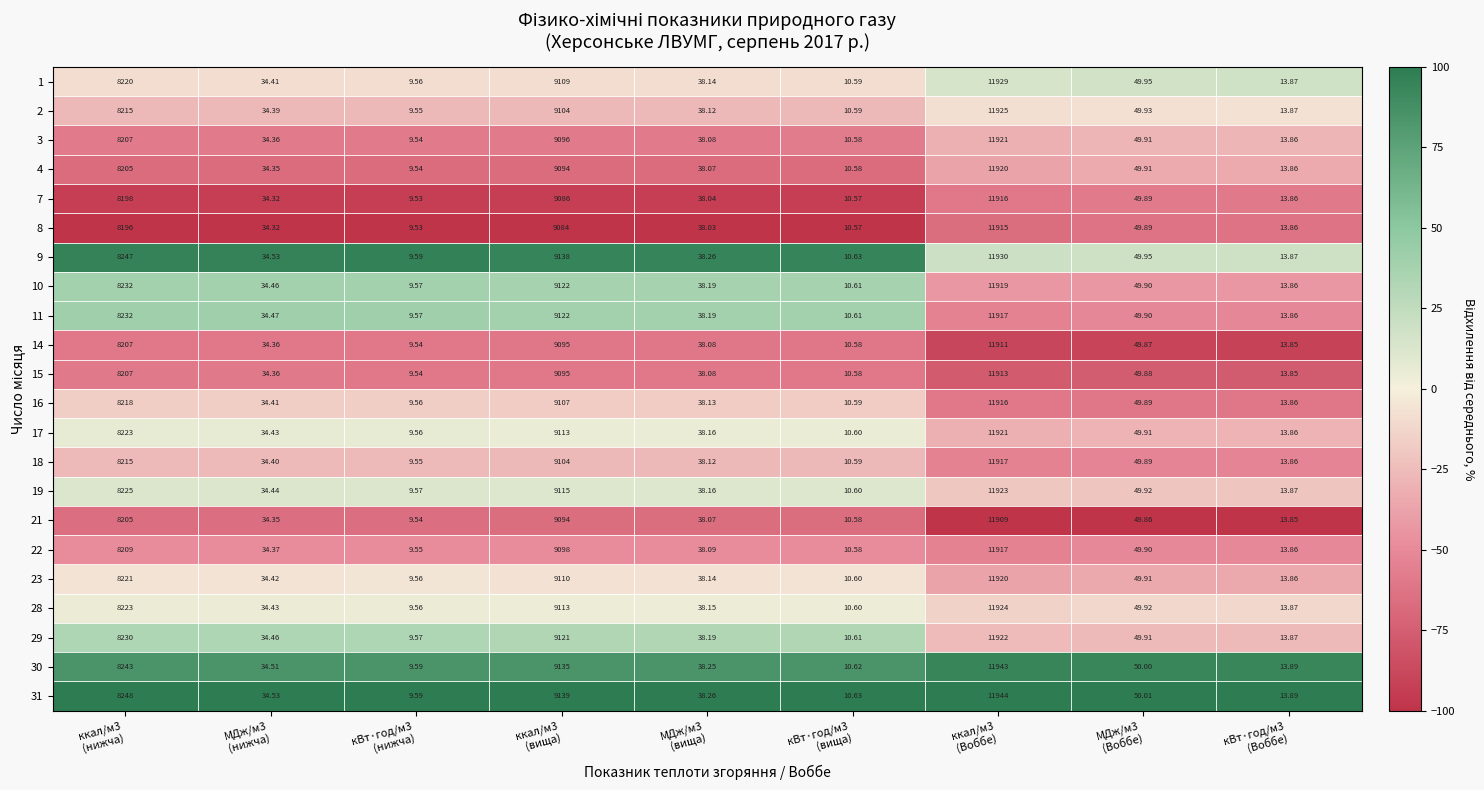

How many categories are shown in the chart?

9